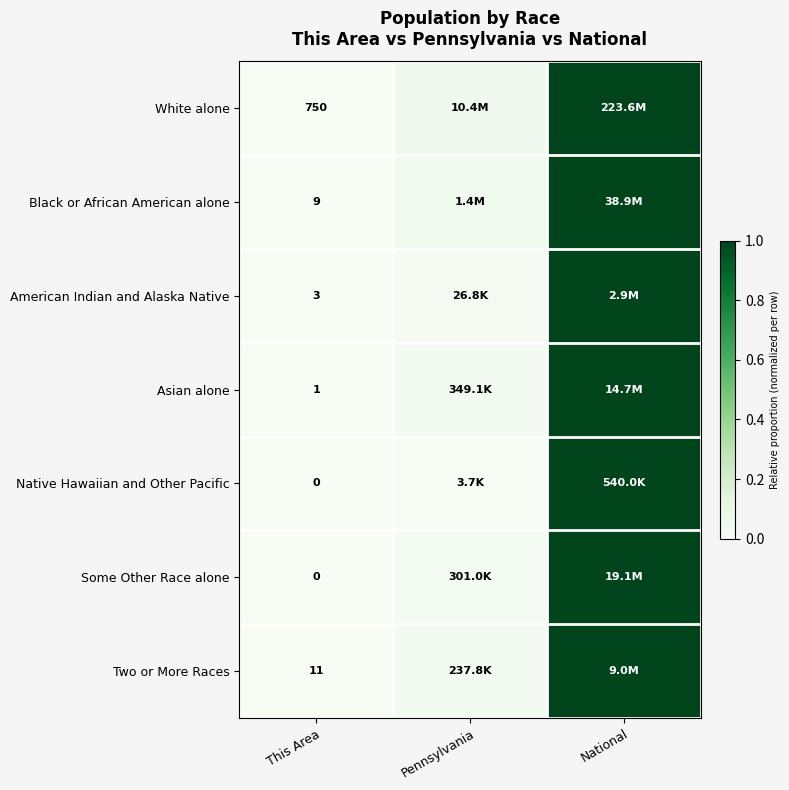

Is the value of Some Other Race alone at This Area greater than the value of Asian alone at This Area?

No